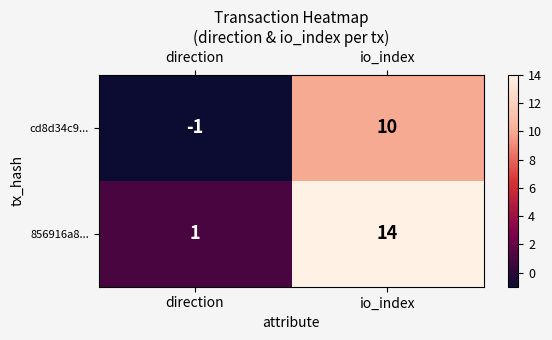

How many categories are shown in the chart?

2